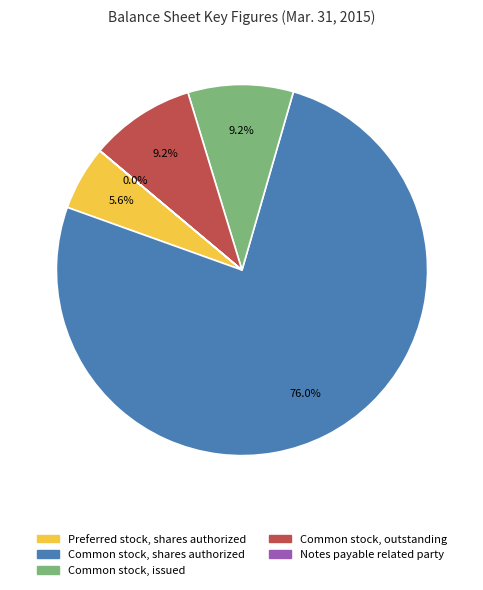

Which has a higher value, Preferred stock, shares authorized or Common stock, outstanding?

Common stock, outstanding